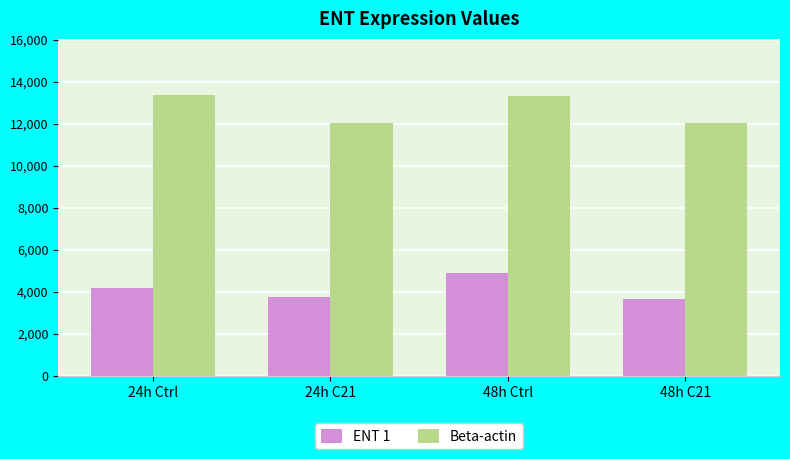

True or false: Beta-actin has a value of 13320.5 at 48h Ctrl.

True